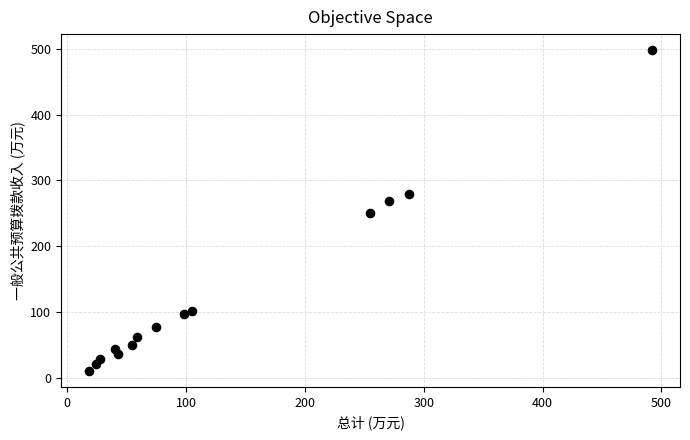

What is the range of X values (max minus min)?

473.4